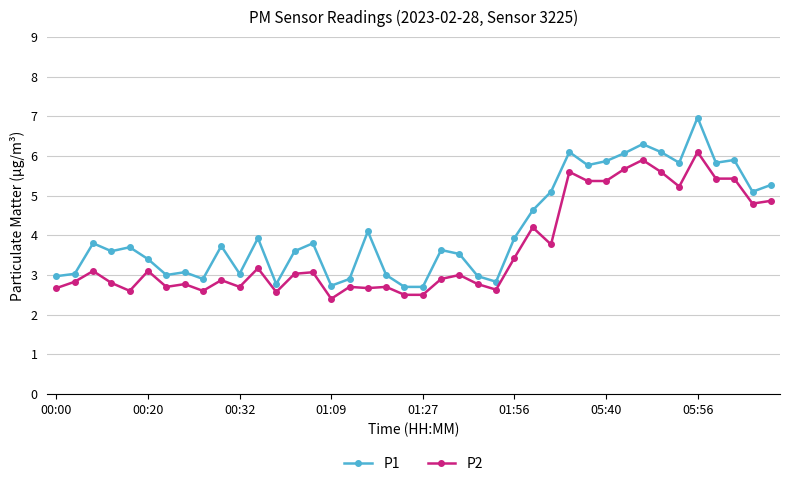

What is the maximum value for P1?

7.0